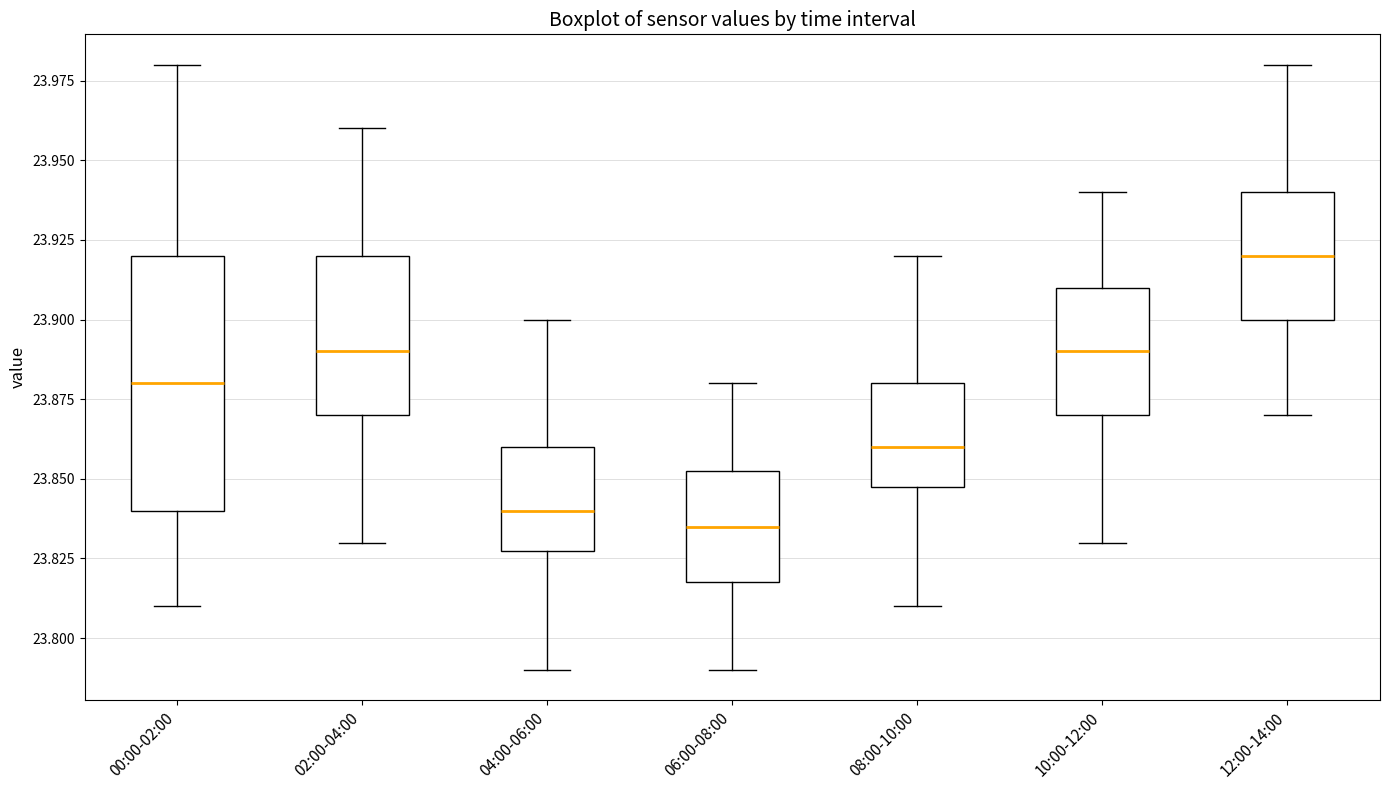

Reading left to right, read every box against the y-axis: the position of its median line, the range the box covers, and the ends of its whiskers. The values are not printed on the chart, so give them approximately, as read against the axis.

00:00-02:00: median 23.880, box 23.840 to 23.920, whiskers 23.810 to 23.980
02:00-04:00: median 23.890, box 23.870 to 23.920, whiskers 23.830 to 23.960
04:00-06:00: median 23.840, box 23.830 to 23.860, whiskers 23.790 to 23.900
06:00-08:00: median 23.835, box 23.820 to 23.855, whiskers 23.790 to 23.880
08:00-10:00: median 23.860, box 23.850 to 23.880, whiskers 23.810 to 23.920
10:00-12:00: median 23.890, box 23.870 to 23.910, whiskers 23.830 to 23.940
12:00-14:00: median 23.920, box 23.900 to 23.940, whiskers 23.870 to 23.980